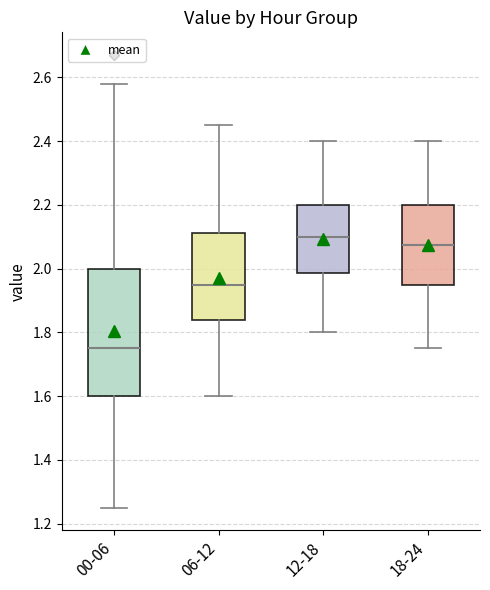

Where does the upper whisker of the box for 18-24 end on the y-axis? The values are not printed on the chart, so give them approximately, as read against the axis.

2.40